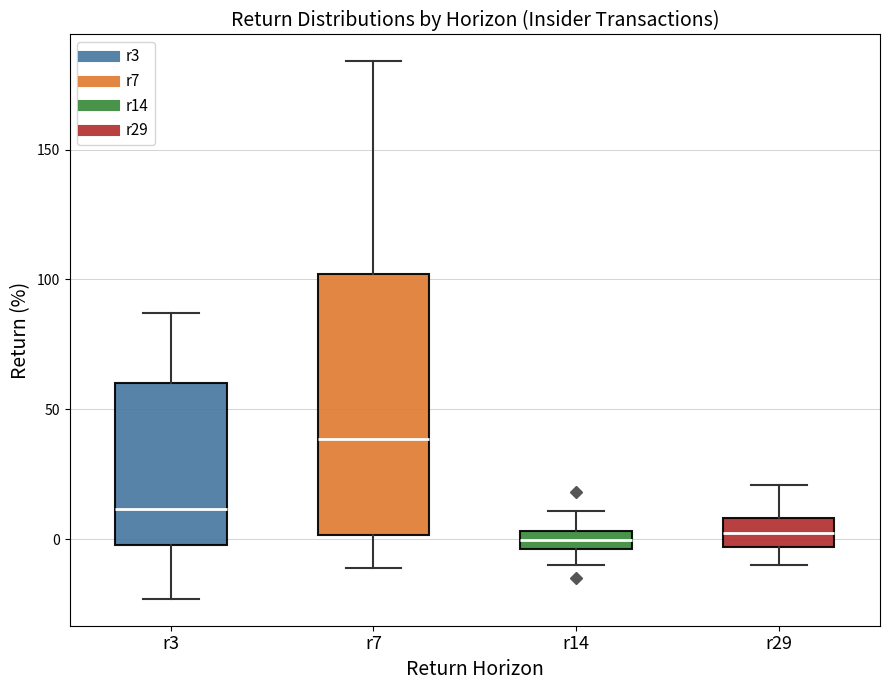

Which box's median line is the highest?

r7